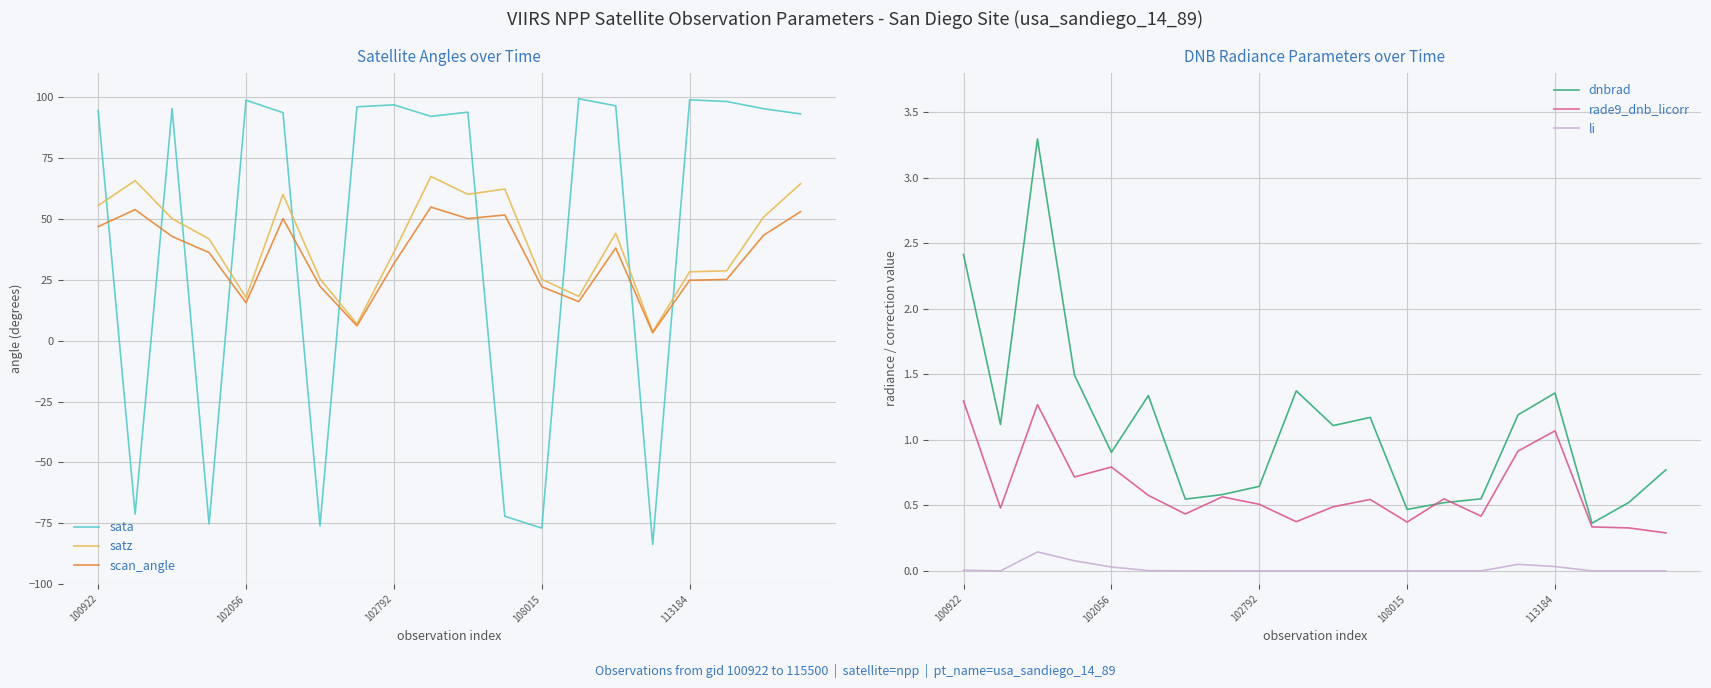

Reading right to left, what are all the values shown in this chart?

sata: 93.2	95.3	98.3	99.0	-83.8	96.5	99.4	-77.0	-72.2	93.9	92.2	96.9	96.1	-76.1	93.7	98.8	-75.4	95.4	-71.3	94.6
satz: 64.5	50.8	28.7	28.3	3.7	44.1	18.2	25.2	62.3	60.1	67.5	36.4	6.9	25.4	60.1	17.7	41.8	50.1	65.8	55.5
scan_angle: 53.0	43.3	25.2	24.8	3.3	38.1	16.1	22.2	51.7	50.2	54.9	31.7	6.1	22.4	50.1	15.6	36.2	42.8	53.9	46.9
dnbrad: 0.8	0.5	0.4	1.4	1.2	0.5	0.5	0.5	1.2	1.1	1.4	0.6	0.6	0.5	1.3	0.9	1.5	3.3	1.1	2.4
rade9_dnb_licorr: 0.3	0.3	0.3	1.1	0.9	0.4	0.6	0.4	0.5	0.5	0.4	0.5	0.6	0.4	0.6	0.8	0.7	1.3	0.5	1.3
li: 0.0	0.0	0.0	0.0	0.1	0.0	0.0	0.0	0.0	0.0	0.0	0.0	0.0	0.0	0.0	0.0	0.1	0.1	0.0	0.0